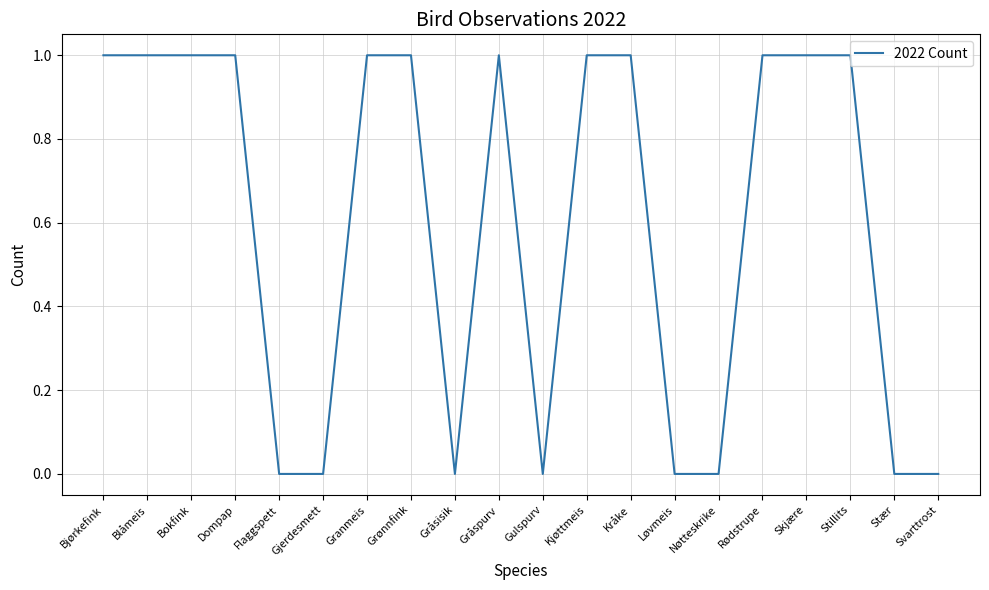

True or false: the data shows 0 at Flaggspett.

True